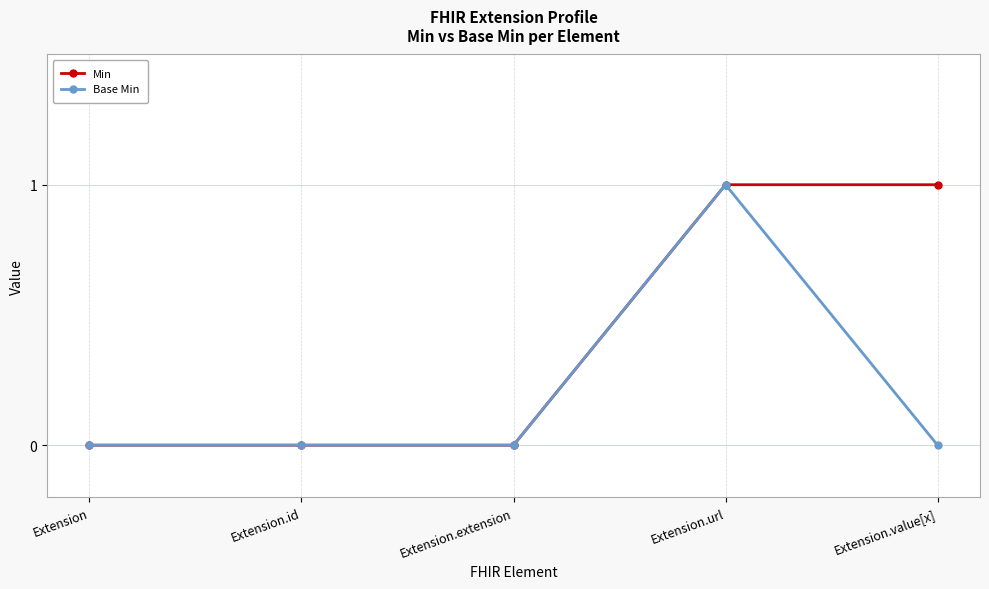

Which series has the largest total across all categories?

Min